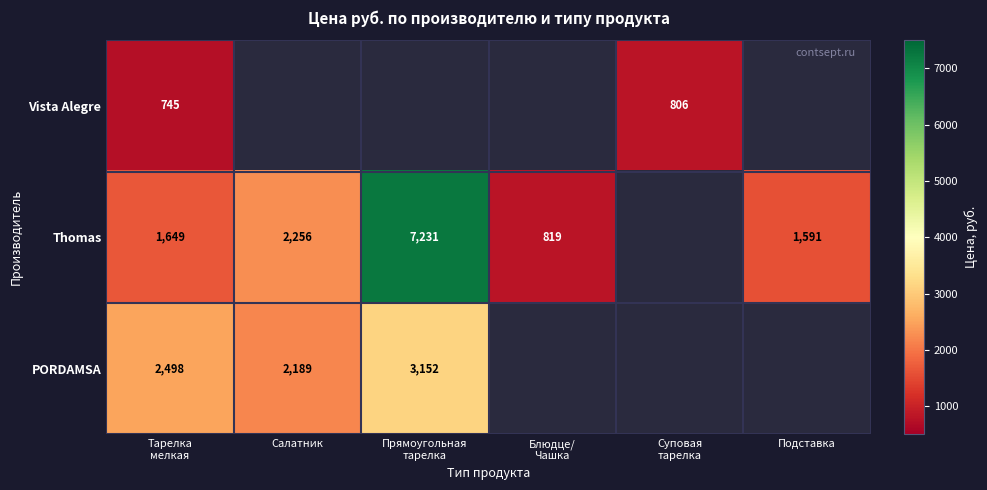

The value of Thomas at Салатник is 3958.5. True or false?

False